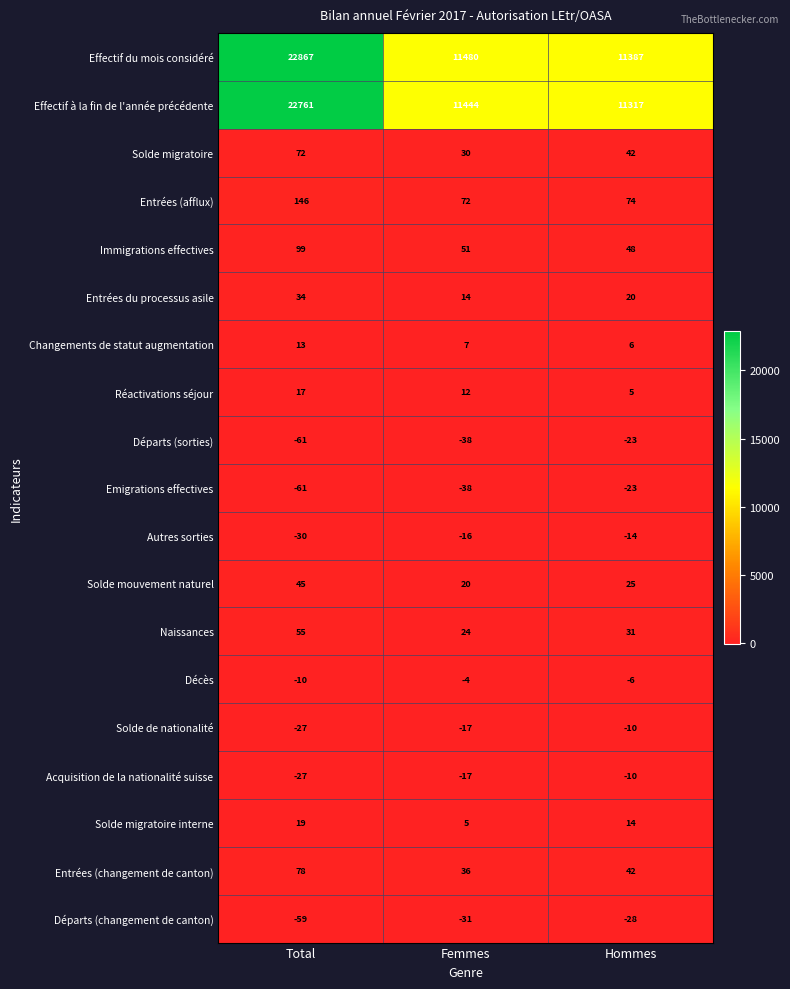

The Emigrations effectives series shows -34 at Hommes. True or false?

False